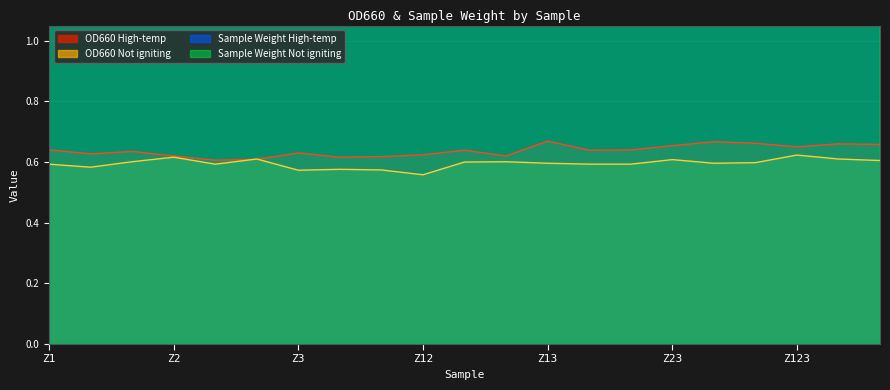

What is the difference between the maximum and minimum values in the OD660 High-temp series?

0.1